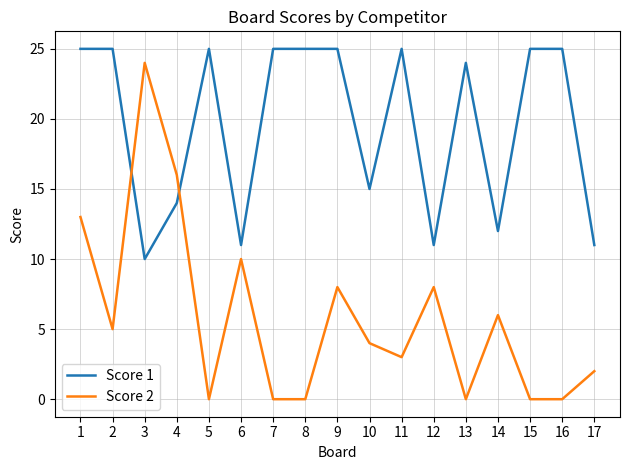

What are all the series names shown in the legend?

Score 1, Score 2